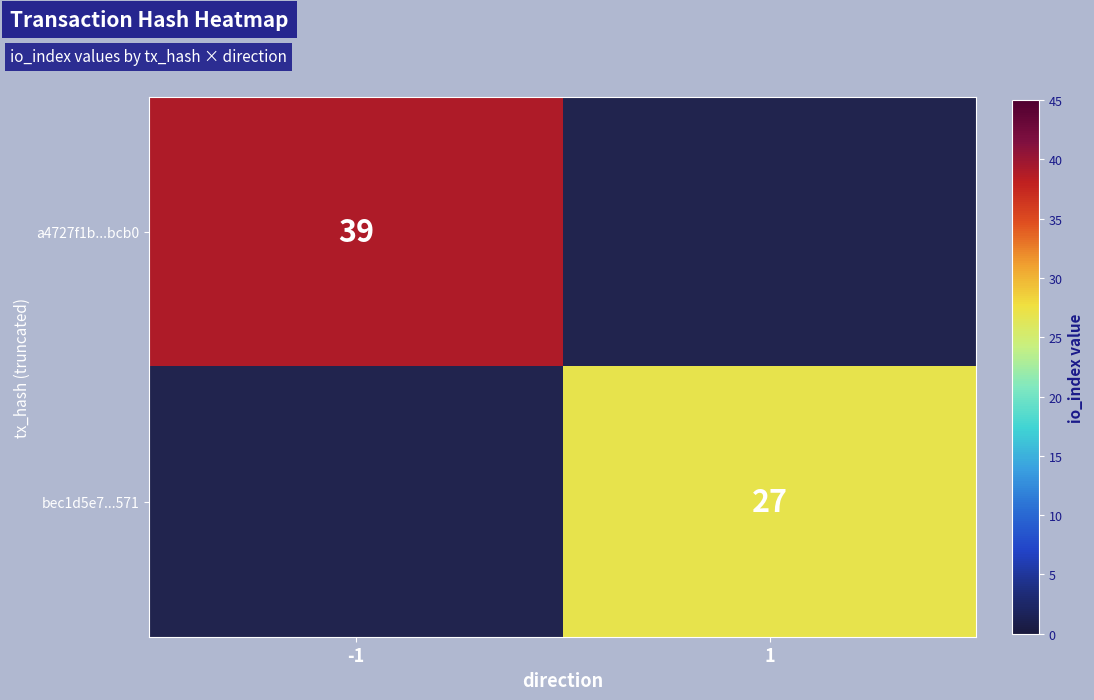

Is the value of bec1d5e7...571 at 1 greater than the value of a4727f1b...bcb0 at -1?

No